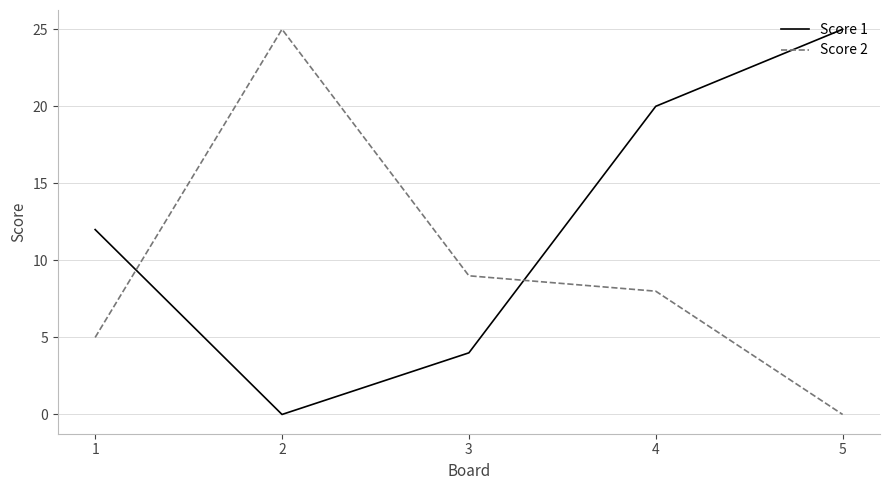

List the series in order of their overall mean, lowest first.

Score 2, Score 1